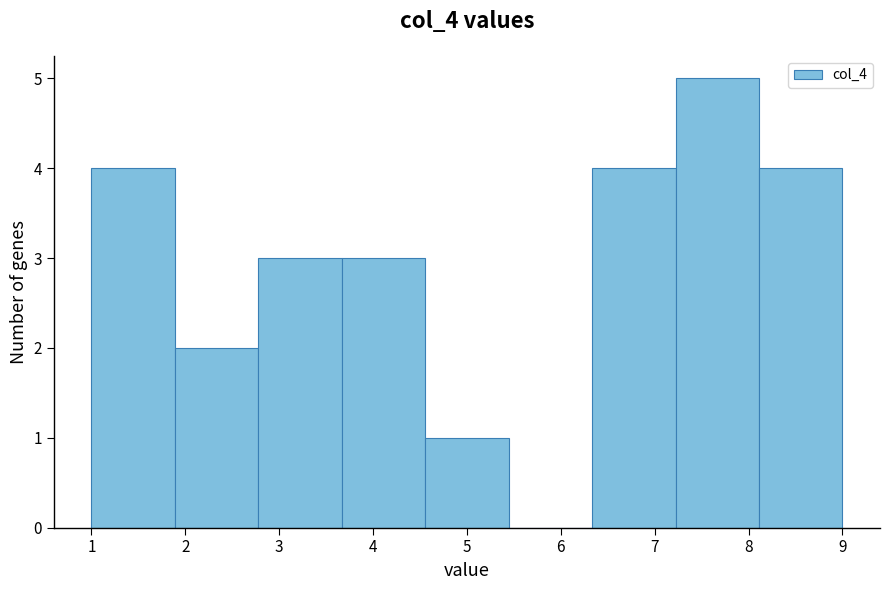

Reading left to right, transcribe this chart: for each bar, give the range it covers on the x-axis and its height. Neither the bar edges nor the heights are printed on the chart, so give them approximately, as read against the axes.

1.0 to 1.9: 4
1.9 to 2.8: 2
2.8 to 3.7: 3
3.7 to 4.6: 3
4.6 to 5.4: 1
5.4 to 6.3: 0
6.3 to 7.2: 4
7.2 to 8.1: 5
8.1 to 9.0: 4